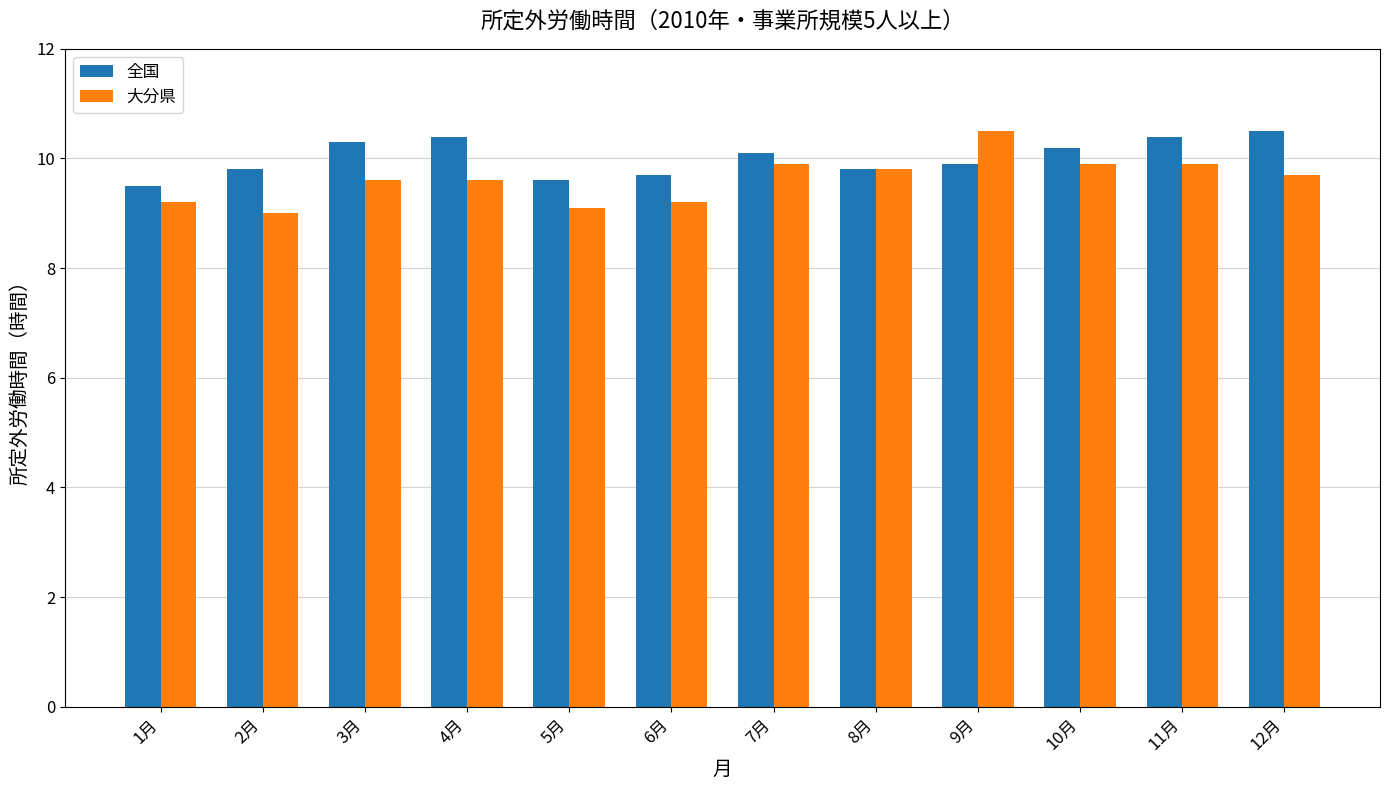

Rank the series by their average value, from lowest to highest.

大分県, 全国